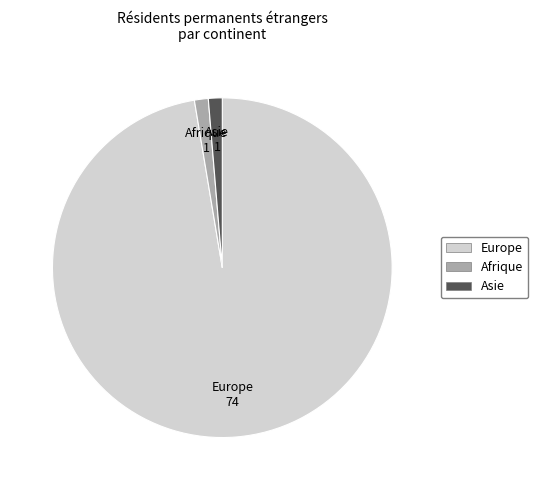

Which slice is the largest?

Europe